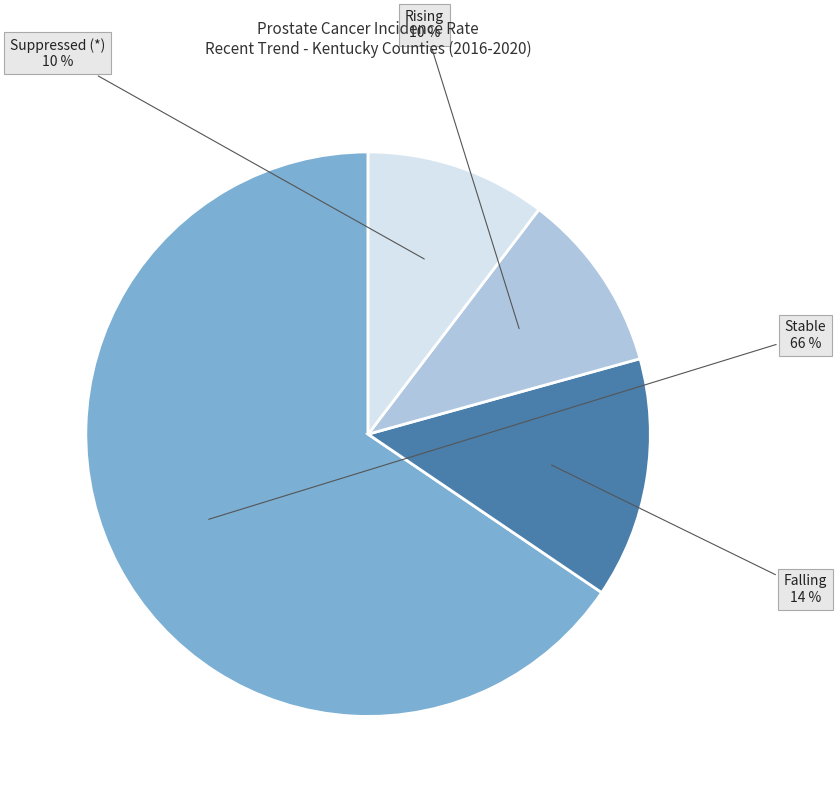

Count the number of slices in the pie.

4